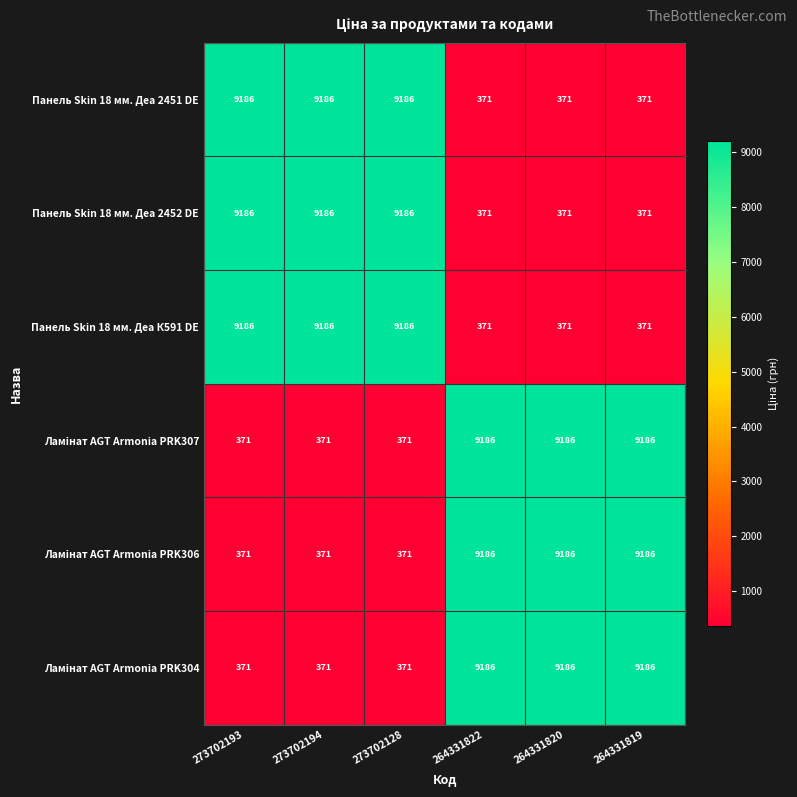

What is the sum of all Панель Skin 18 мм. Деа К591 DE values?

28671